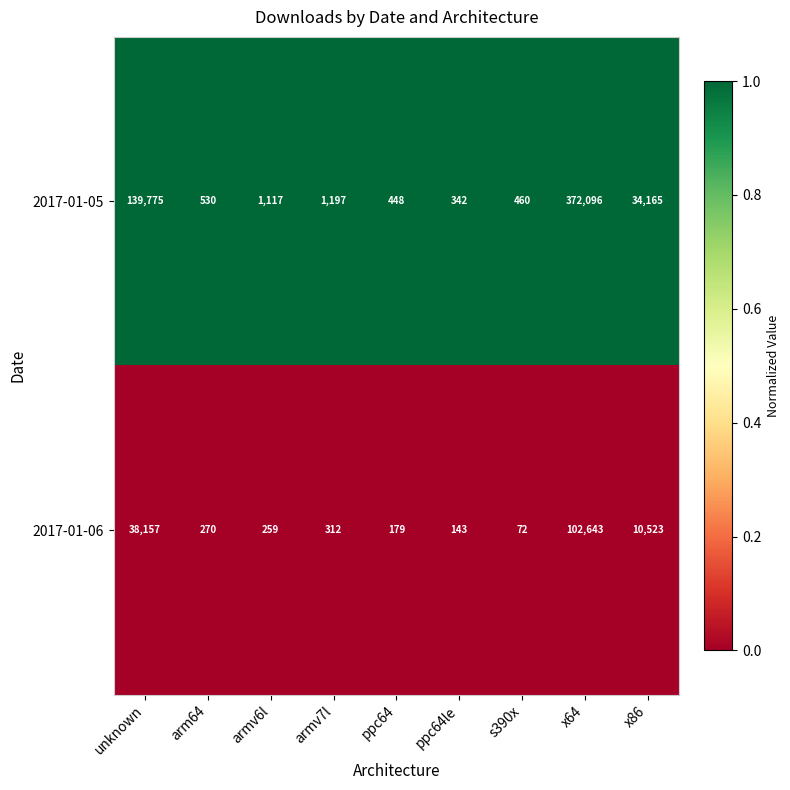

Reading left to right, list all the values displayed in this chart.

2017-01-05: unknown=139775	arm64=530	armv6l=1117	armv7l=1197	ppc64=448	ppc64le=342	s390x=460	x64=372096	x86=34165
2017-01-06: unknown=38157	arm64=270	armv6l=259	armv7l=312	ppc64=179	ppc64le=143	s390x=72	x64=102643	x86=10523